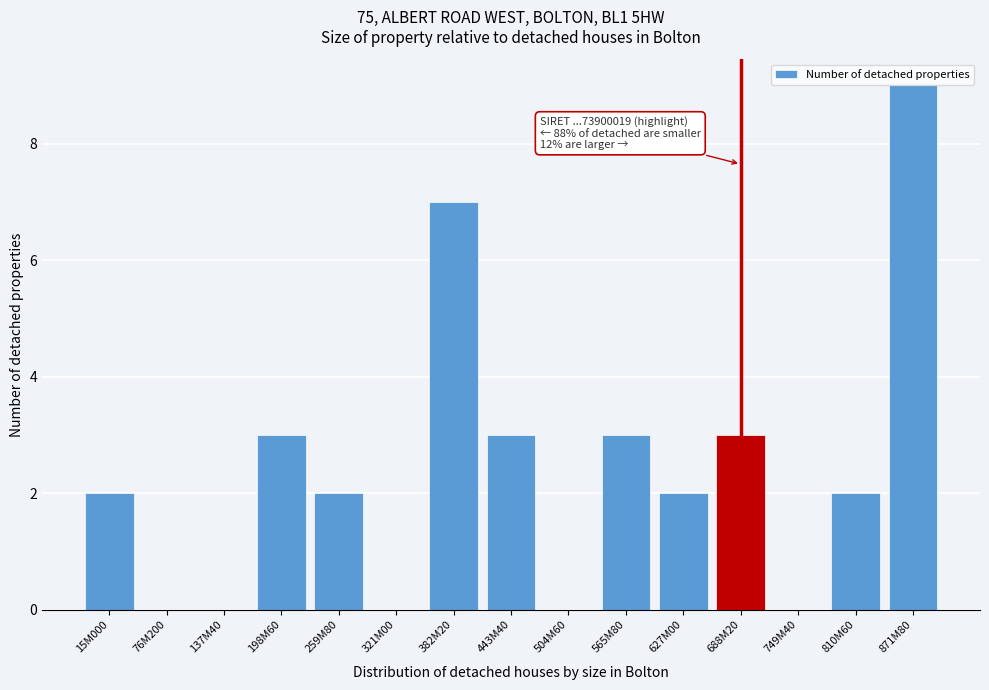

Reading right to left, list all the values displayed in this chart.

871M80=9	810M60=2	749M40=0	688M20=3	627M00=2	565M80=3	504M60=0	443M40=3	382M20=7	321M00=0	259M80=2	198M60=3	137M40=0	76M200=0	15M000=2